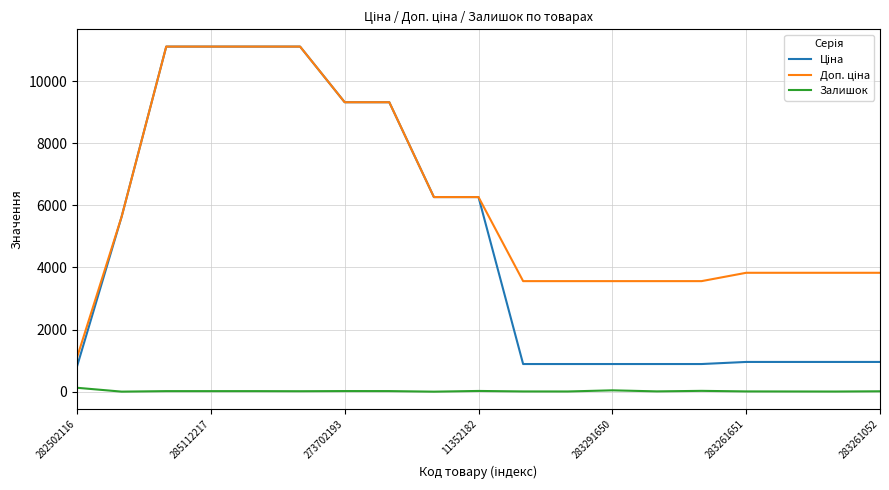

What is the greatest value displayed?

11113.6